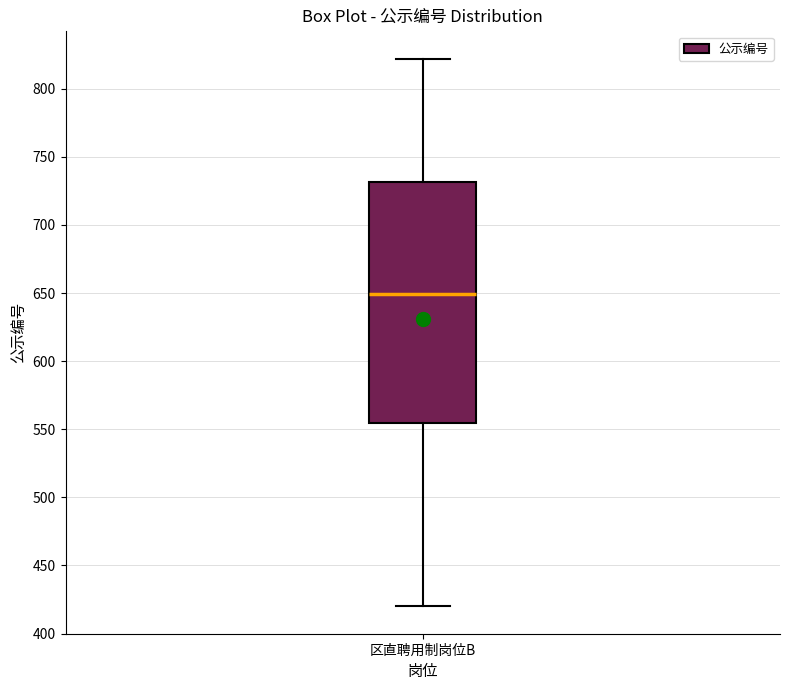

Read this box plot against the y-axis: the position of the median line, the range covered by the box, and the ends of both whiskers. The values are not printed on the chart, so give them approximately, as read against the axis.

median 650, box 555 to 730, whiskers 420 to 820